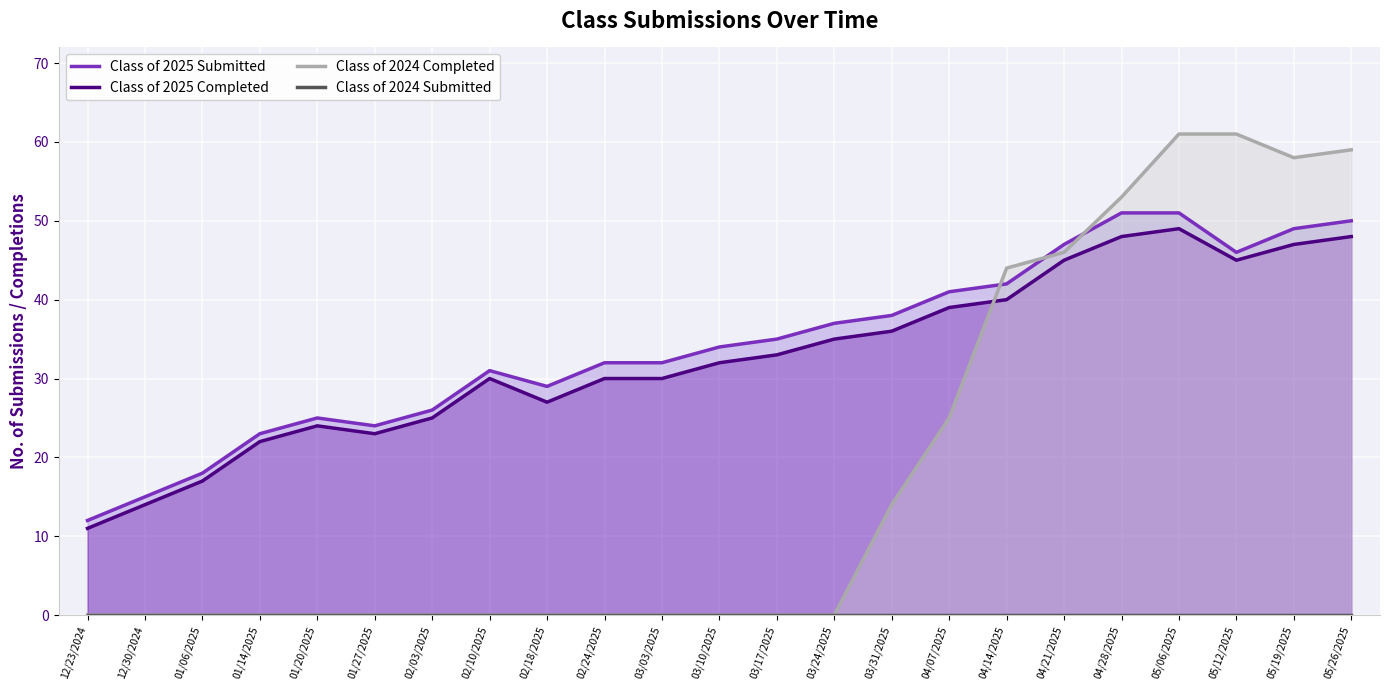

How many categories are shown in the chart?

23